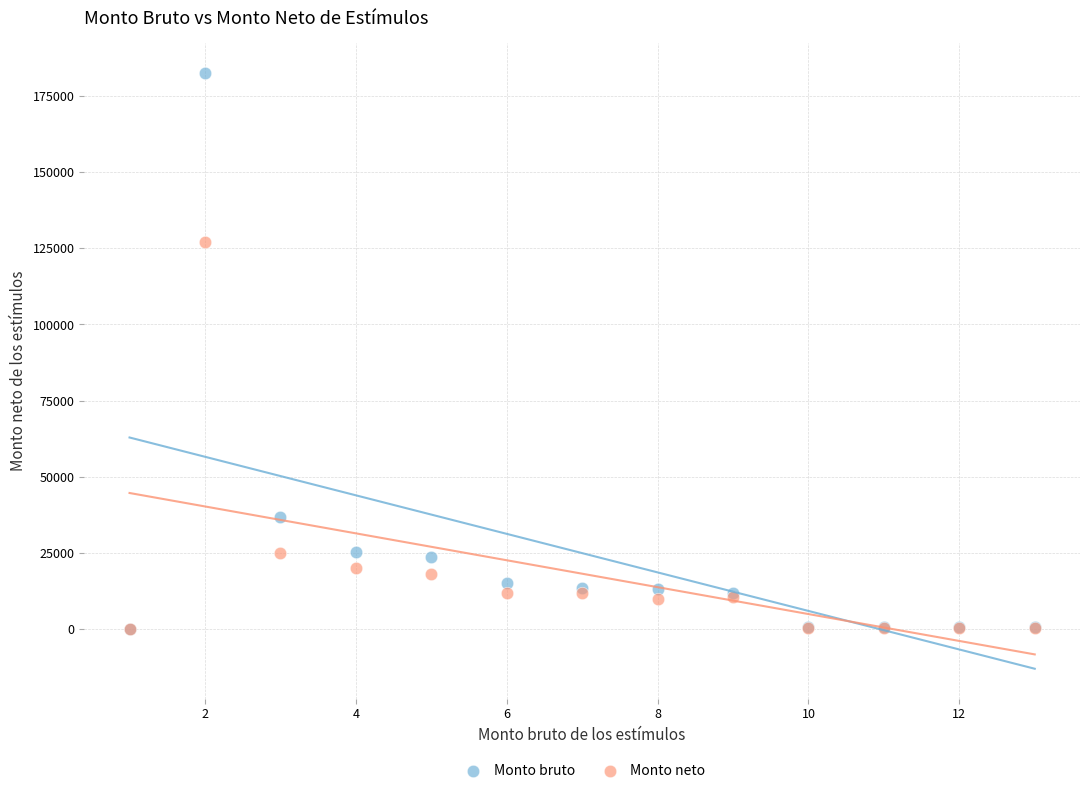

Across all series, what Y value is closest to 91236?

126995